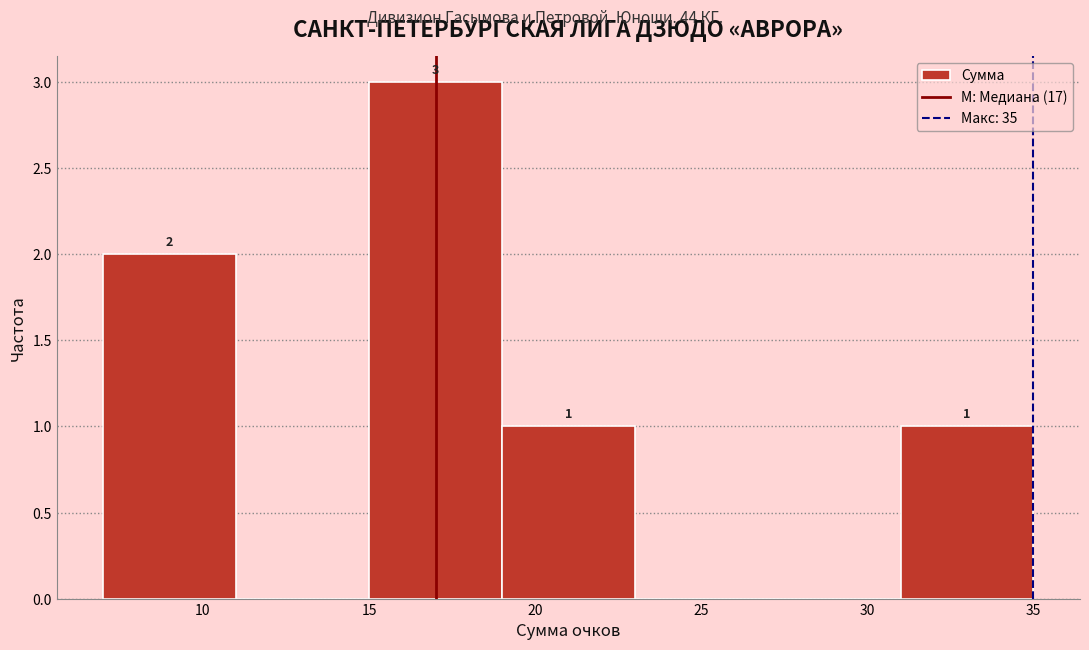

Over which range of the x-axis is the bar tallest?

15 to 19